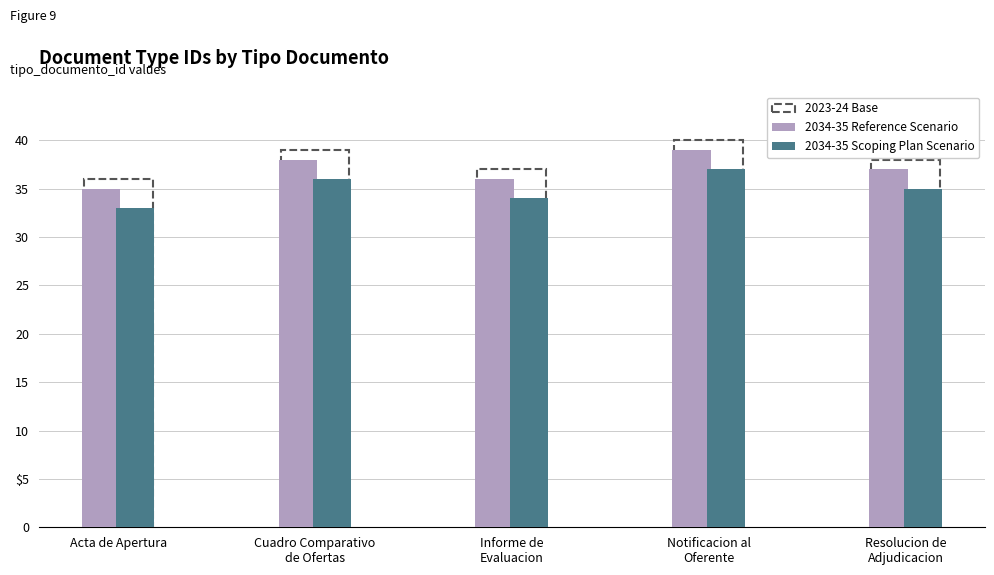

What is the approximate value of 2034-35 Scoping Plan Scenario at Resolucion de
Adjudicacion?

35